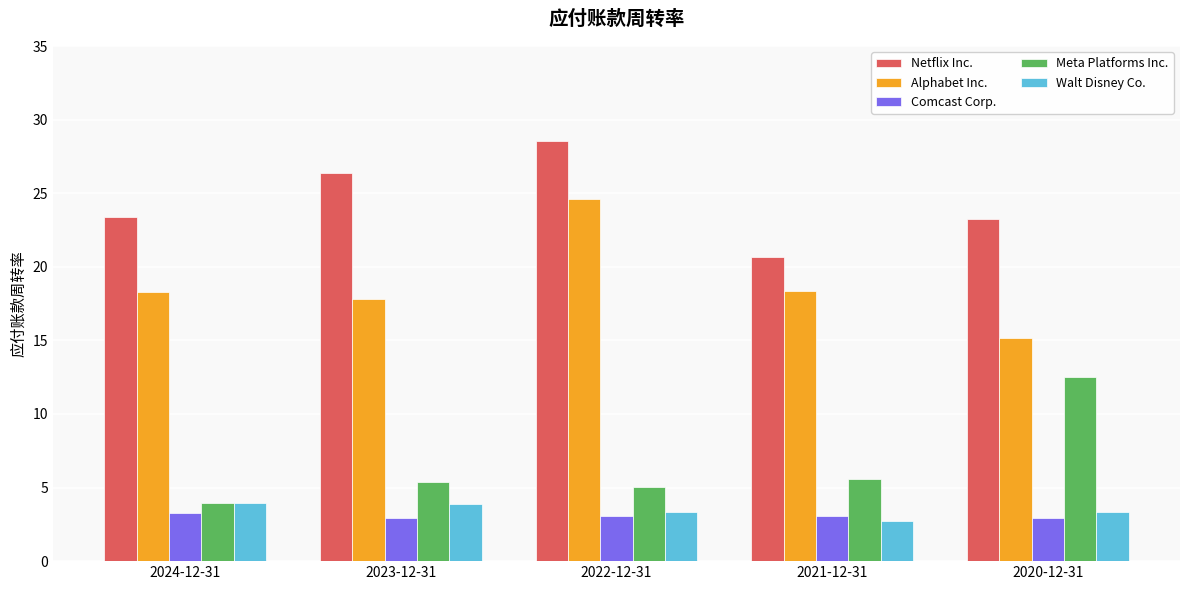

What is the difference between the maximum and second lowest values in the Comcast Corp. series?

0.3